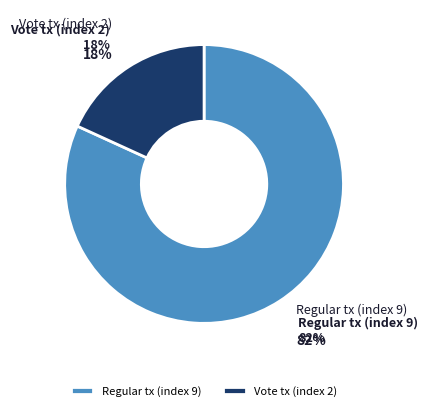

Which has a higher value, Regular tx (index 9) or Vote tx (index 2)?

Regular tx (index 9)